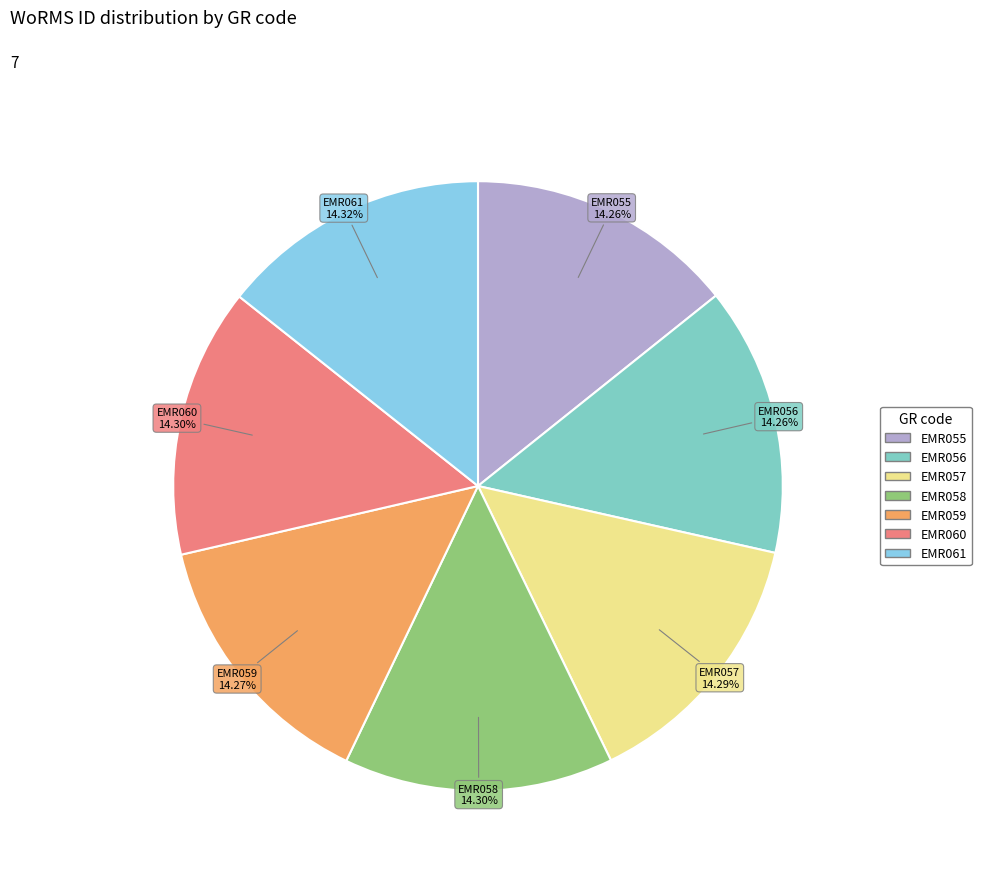

True or false: EMR058 accounts for 29% of the total.

False